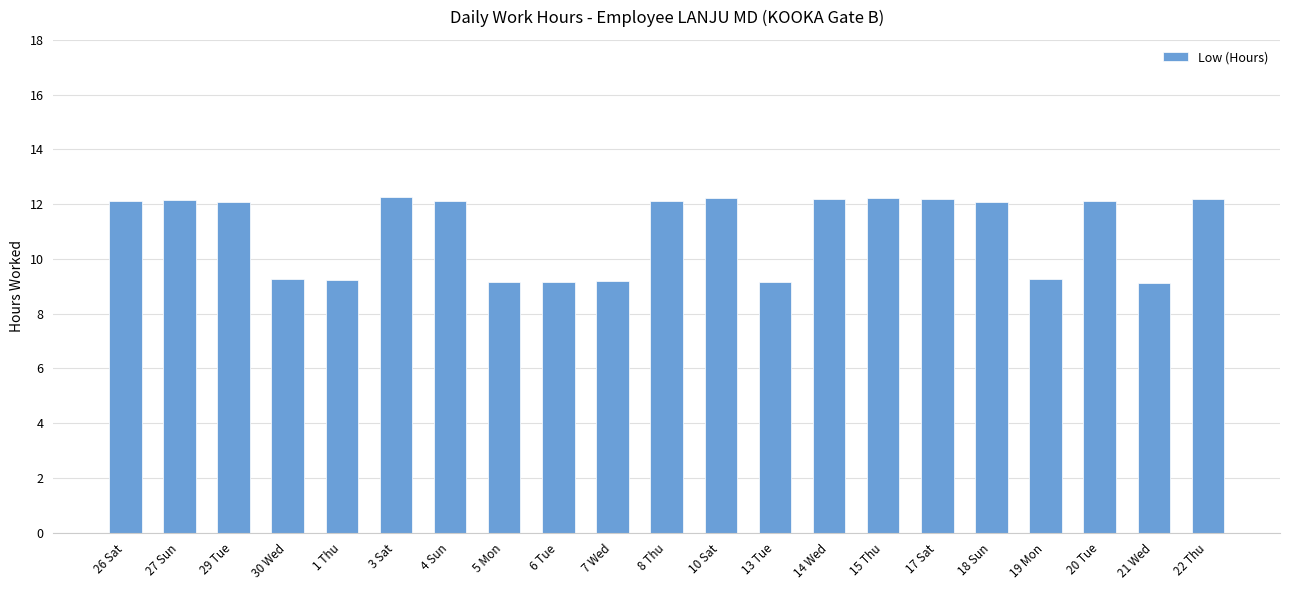

The value at 3 Sat is 4.7. True or false?

False